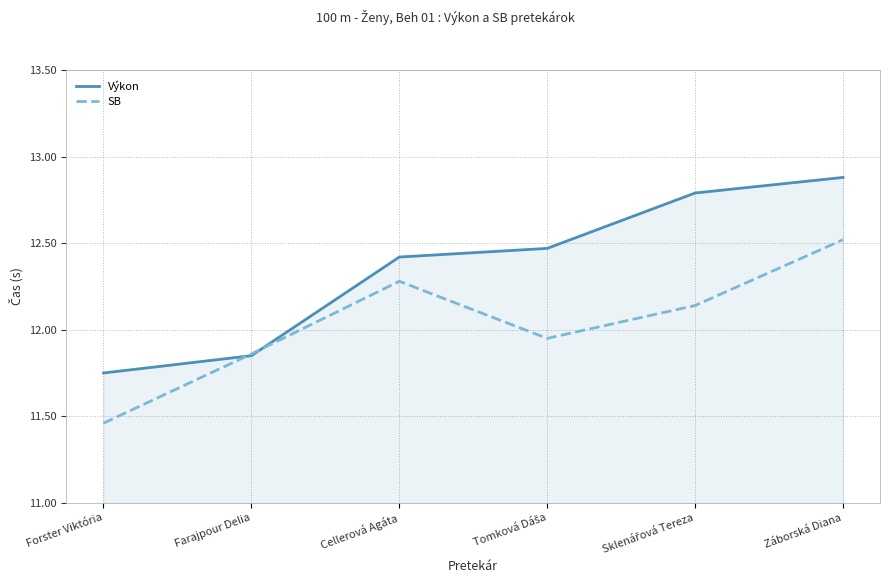

The Výkon series shows 5.4 at Forster Viktória. True or false?

False